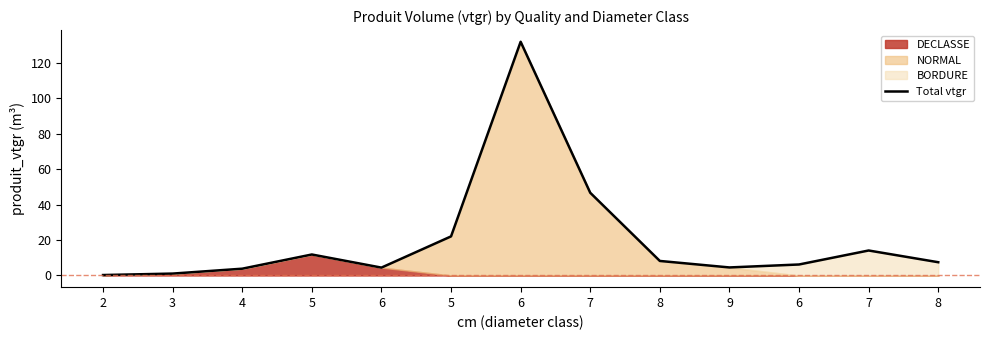

Between 3 and 4, which is larger?

4